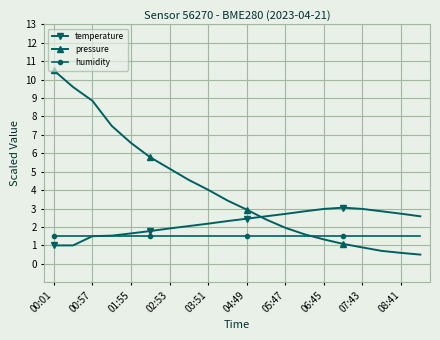

Which series has the largest total across all categories?

pressure